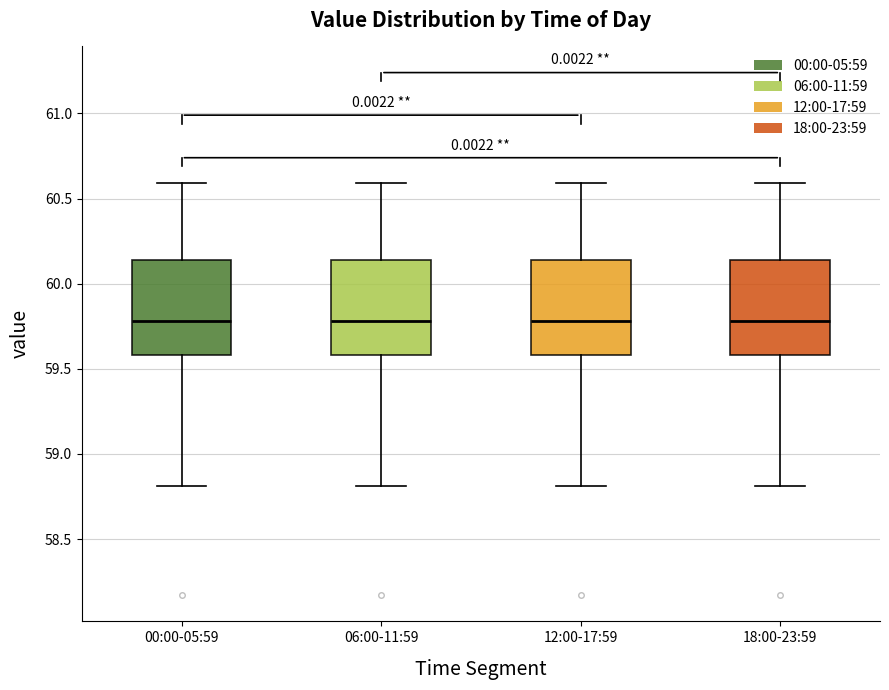

Reading left to right, read every box against the y-axis: the position of its median line, the range the box covers, and the ends of its whiskers. The values are not printed on the chart, so give them approximately, as read against the axis.

00:00-05:59: median 59.80, box 59.60 to 60.15, whiskers 58.80 to 60.60
06:00-11:59: median 59.80, box 59.60 to 60.15, whiskers 58.80 to 60.60
12:00-17:59: median 59.80, box 59.60 to 60.15, whiskers 58.80 to 60.60
18:00-23:59: median 59.80, box 59.60 to 60.15, whiskers 58.80 to 60.60